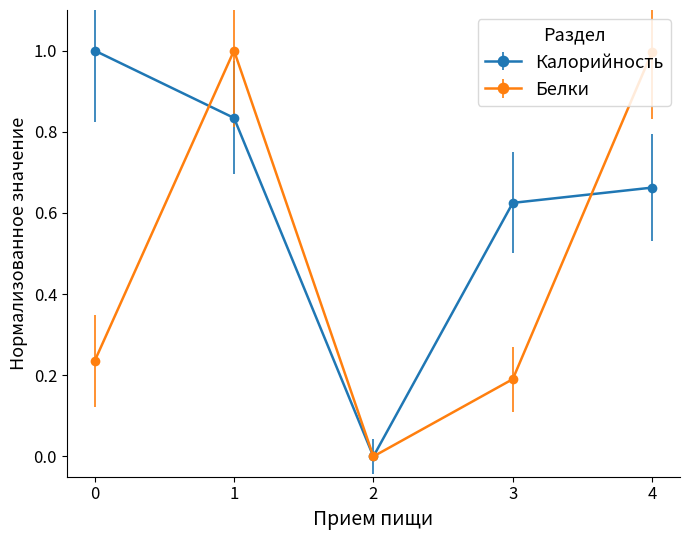

What is the value of the Калорийность point at the 1st from the left?

1.0